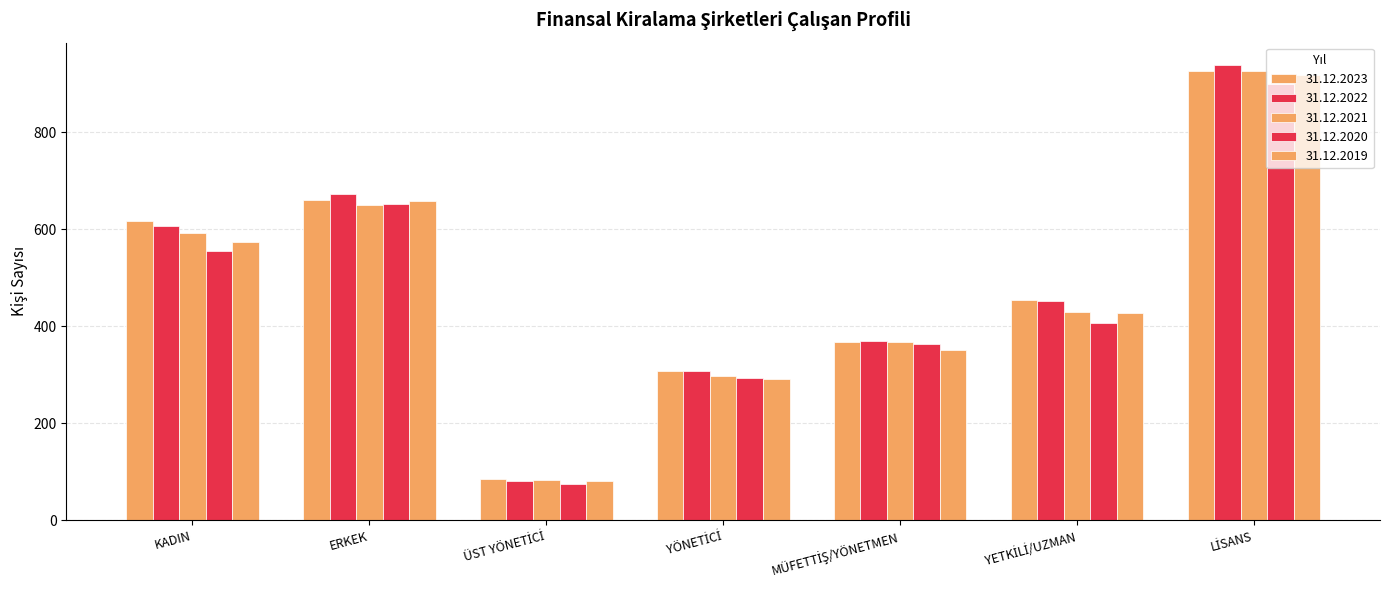

What is the greatest value displayed?

937.4